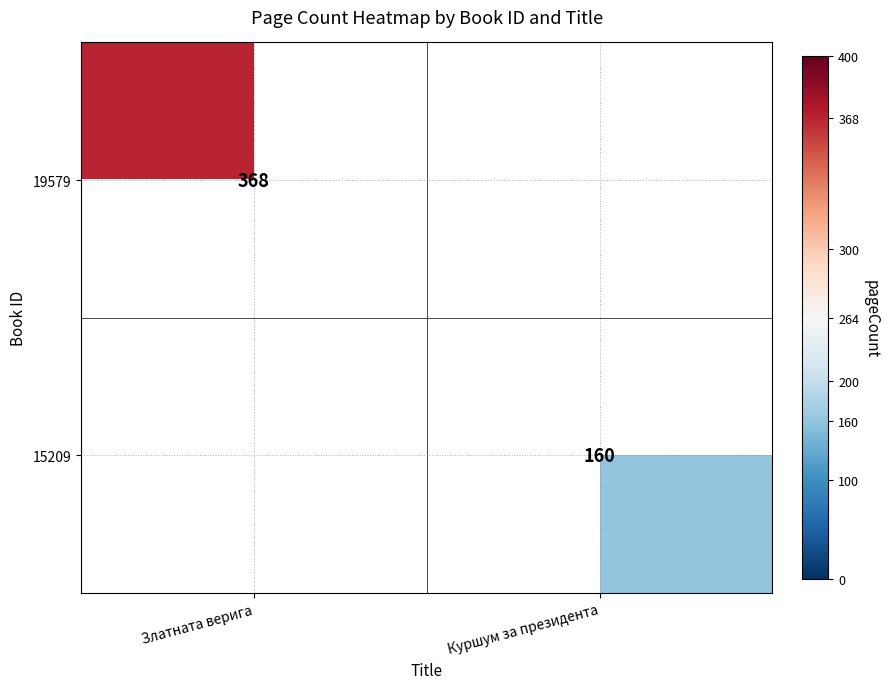

The 19579 series shows 368 at Златната верига. True or false?

True